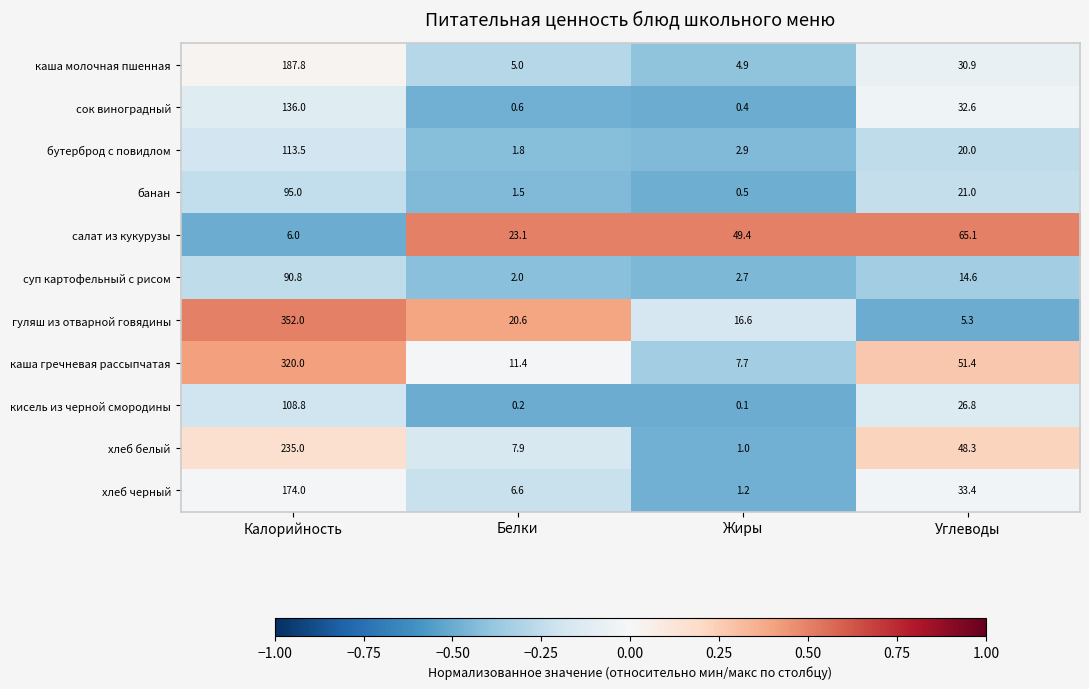

At which category is the sum across all series the highest?

Калорийность